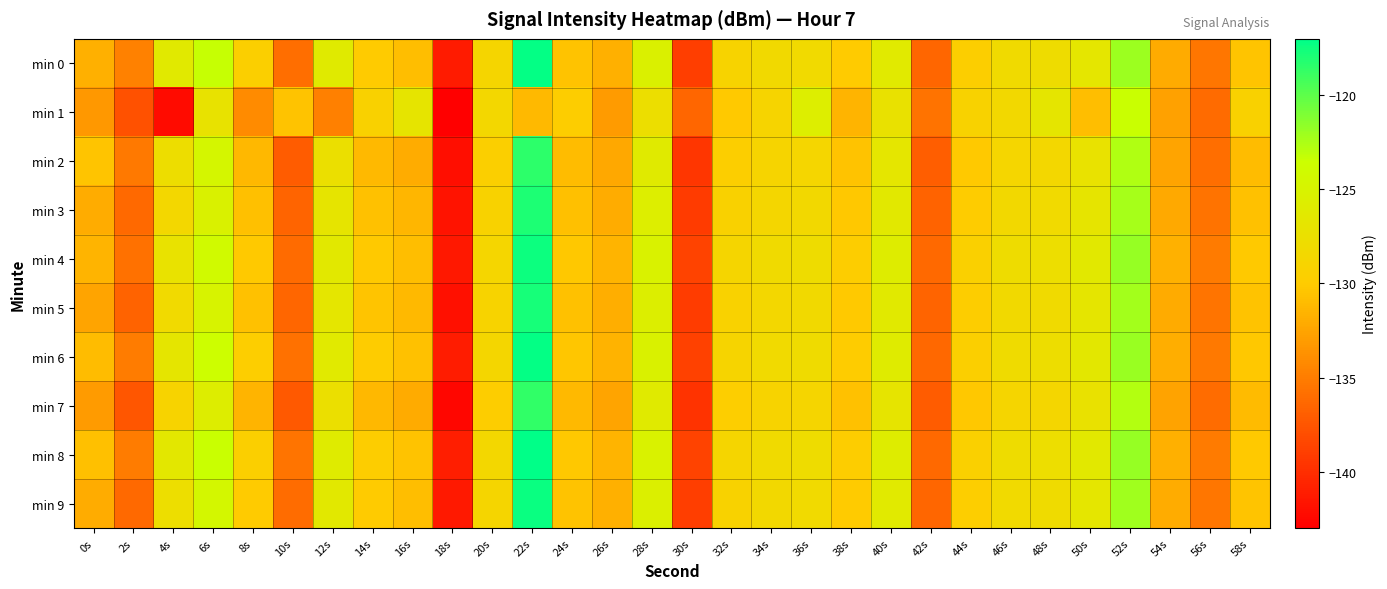

Reading right to left, extract all data points from this chart.

min 0: 58s=-130.5	56s=-135.4	54s=-132.0	52s=-122.0	50s=-126.7	48s=-128.0	46s=-128.2	44s=-129.7	42s=-136.4	40s=-126.2	38s=-130.1	36s=-128.2	34s=-128.4	32s=-129.1	30s=-139.0	28s=-125.4	26s=-131.8	24s=-130.5	22s=-117.1	20s=-128.8	18s=-141.2	16s=-130.9	14s=-130.0	12s=-126.1	10s=-135.9	8s=-129.5	6s=-123.4	4s=-126.3	2s=-134.7	0s=-131.8
min 1: 58s=-129.3	56s=-136.1	54s=-132.7	52s=-123.5	50s=-130.9	48s=-126.8	46s=-128.4	44s=-129.1	42s=-135.6	40s=-127.3	38s=-131.5	36s=-125.7	34s=-128.9	32s=-130.2	30s=-136.4	28s=-127.6	26s=-133.1	24s=-129.8	22s=-131.2	20s=-128.5	18s=-143.0	16s=-126.9	14s=-129.4	12s=-134.8	10s=-130.6	8s=-134.1	6s=-127.1	4s=-142.3	2s=-137.8	0s=-133.3
min 2: 58s=-131.0	56s=-135.9	54s=-132.5	52s=-122.6	50s=-127.2	48s=-128.5	46s=-128.7	44s=-130.2	42s=-137.0	40s=-126.7	38s=-130.6	36s=-128.7	34s=-128.9	32s=-129.6	30s=-139.5	28s=-126.1	26s=-132.3	24s=-131.0	22s=-118.5	20s=-129.5	18s=-142.0	16s=-132.0	14s=-131.2	12s=-127.5	10s=-137.1	8s=-131.3	6s=-124.6	4s=-127.8	2s=-135.2	0s=-130.5
min 3: 58s=-130.7	56s=-135.6	54s=-132.2	52s=-122.3	50s=-126.9	48s=-128.2	46s=-128.4	44s=-129.9	42s=-136.7	40s=-126.4	38s=-130.3	36s=-128.4	34s=-128.6	32s=-129.3	30s=-139.2	28s=-125.7	26s=-132.0	24s=-130.8	22s=-118.0	20s=-129.1	18s=-141.7	16s=-131.4	14s=-130.7	12s=-126.9	10s=-136.6	8s=-130.8	6s=-125.3	4s=-128.5	2s=-136.2	0s=-132.0
min 4: 58s=-130.2	56s=-135.1	54s=-131.7	52s=-121.8	50s=-126.4	48s=-127.7	46s=-127.9	44s=-129.4	42s=-136.2	40s=-125.9	38s=-129.8	36s=-127.9	34s=-128.1	32s=-128.8	30s=-138.7	28s=-125.2	26s=-131.5	24s=-130.3	22s=-117.5	20s=-128.7	18s=-141.4	16s=-130.9	14s=-130.2	12s=-126.4	10s=-136.1	8s=-130.2	6s=-124.1	4s=-127.2	2s=-135.7	0s=-131.5
min 5: 58s=-130.6	56s=-135.5	54s=-132.1	52s=-122.2	50s=-126.8	48s=-128.1	46s=-128.3	44s=-129.8	42s=-136.6	40s=-126.3	38s=-130.2	36s=-128.3	34s=-128.5	32s=-129.2	30s=-139.1	28s=-125.6	26s=-131.9	24s=-130.7	22s=-117.8	20s=-129.0	18s=-141.9	16s=-131.2	14s=-130.5	12s=-126.7	10s=-136.5	8s=-130.7	6s=-125.0	4s=-128.2	2s=-136.7	0s=-132.5
min 6: 58s=-130.3	56s=-135.2	54s=-131.9	52s=-121.9	50s=-126.5	48s=-127.8	46s=-128.0	44s=-129.5	42s=-136.3	40s=-126.0	38s=-129.9	36s=-128.0	34s=-128.2	32s=-128.9	30s=-138.8	28s=-125.3	26s=-131.6	24s=-130.4	22s=-117.2	20s=-128.6	18s=-141.1	16s=-130.7	14s=-130.0	12s=-126.2	10s=-135.7	8s=-129.7	6s=-123.7	4s=-126.8	2s=-135.0	0s=-131.0
min 7: 58s=-131.1	56s=-136.0	54s=-132.6	52s=-122.7	50s=-127.3	48s=-128.6	46s=-128.8	44s=-130.3	42s=-137.1	40s=-126.9	38s=-130.7	36s=-128.8	34s=-129.0	32s=-129.7	30s=-139.7	28s=-126.1	26s=-132.5	24s=-131.2	22s=-118.6	20s=-129.8	18s=-142.5	16s=-132.1	14s=-131.3	12s=-127.5	10s=-137.3	8s=-131.5	6s=-125.8	4s=-129.0	2s=-137.5	0s=-133.1
min 8: 58s=-130.2	56s=-135.1	54s=-131.8	52s=-121.8	50s=-126.4	48s=-127.7	46s=-127.9	44s=-129.4	42s=-136.2	40s=-125.9	38s=-129.8	36s=-127.9	34s=-128.1	32s=-128.8	30s=-138.7	28s=-125.2	26s=-131.5	24s=-130.3	22s=-117.0	20s=-128.5	18s=-141.0	16s=-130.6	14s=-129.8	12s=-126.0	10s=-135.5	8s=-129.5	6s=-123.4	4s=-126.5	2s=-135.0	0s=-130.8
min 9: 58s=-130.5	56s=-135.4	54s=-132.0	52s=-122.1	50s=-126.7	48s=-128.0	46s=-128.2	44s=-129.7	42s=-136.5	40s=-126.2	38s=-130.1	36s=-128.2	34s=-128.4	32s=-129.1	30s=-139.0	28s=-125.5	26s=-131.8	24s=-130.6	22s=-117.4	20s=-128.8	18s=-141.3	16s=-130.9	14s=-130.1	12s=-126.4	10s=-136.0	8s=-130.1	6s=-124.5	4s=-127.7	2s=-136.2	0s=-132.0